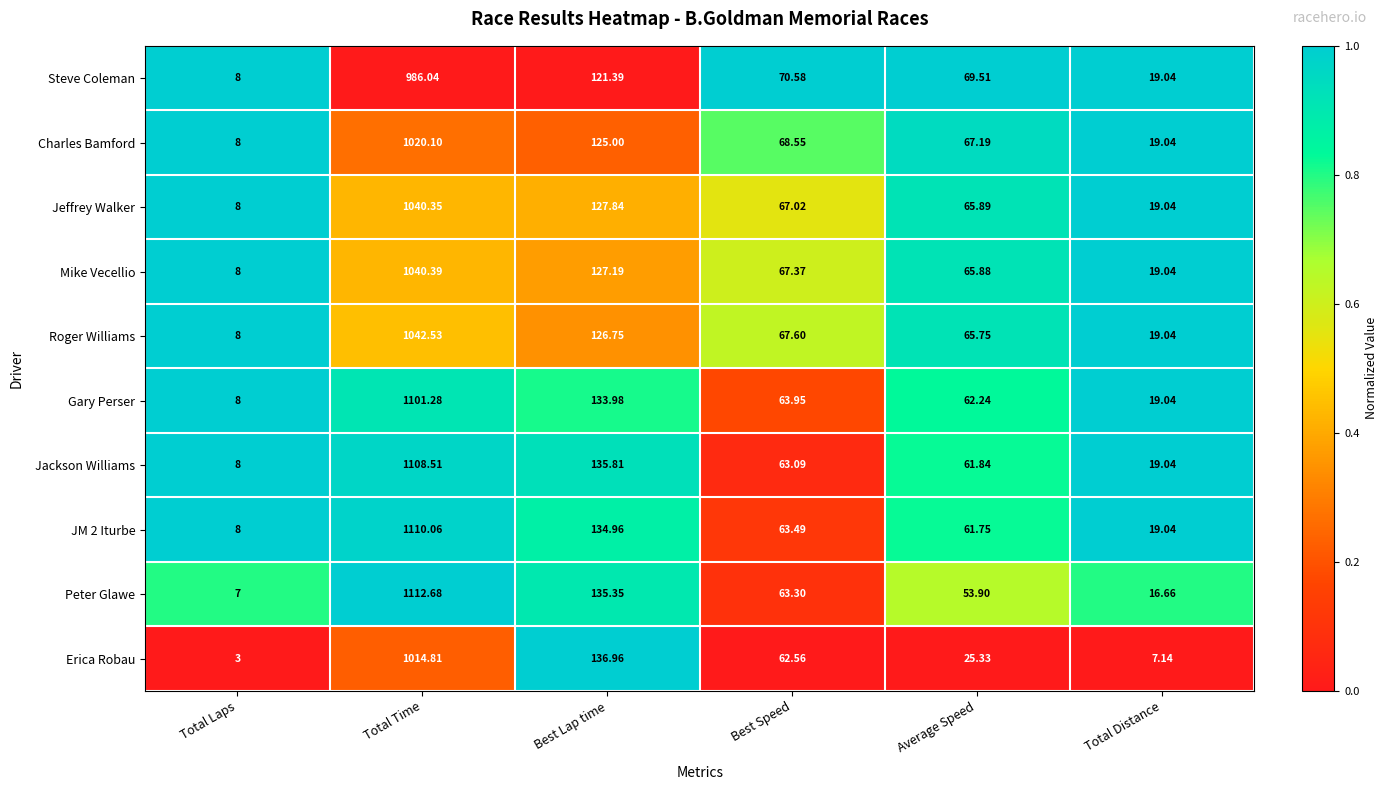

Is the value of Roger Williams at Total Laps greater than the value of Erica Robau at Total Laps?

Yes